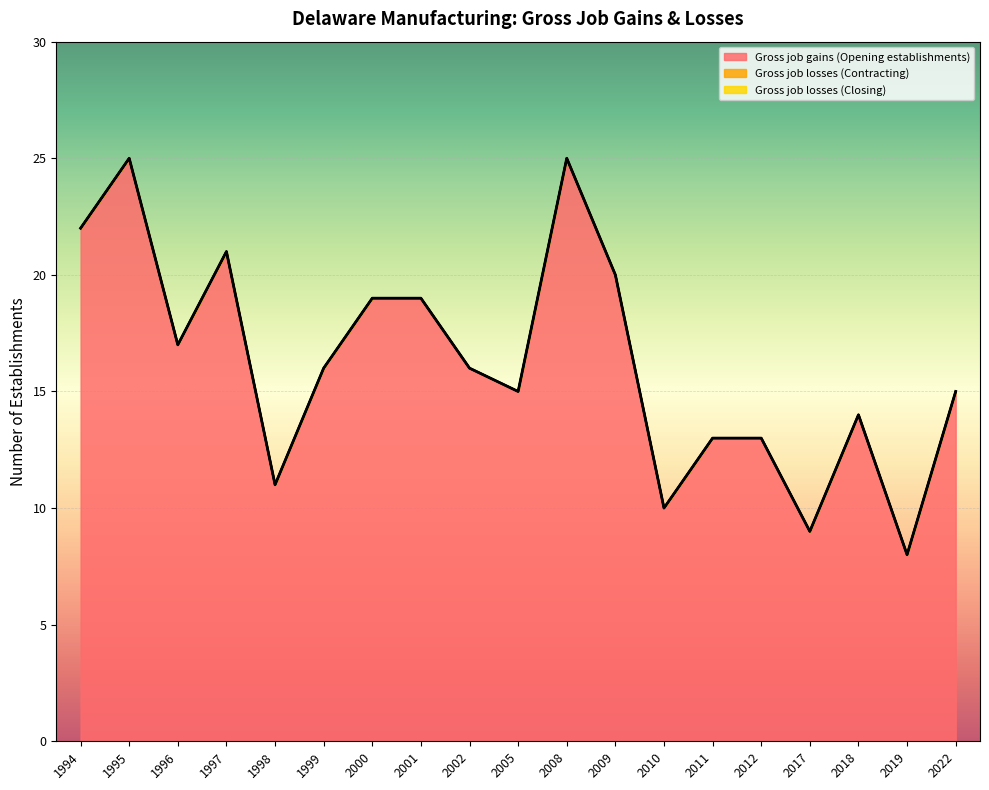

How many values in the Gross job gains (Opening establishments) series exceed 16?

8